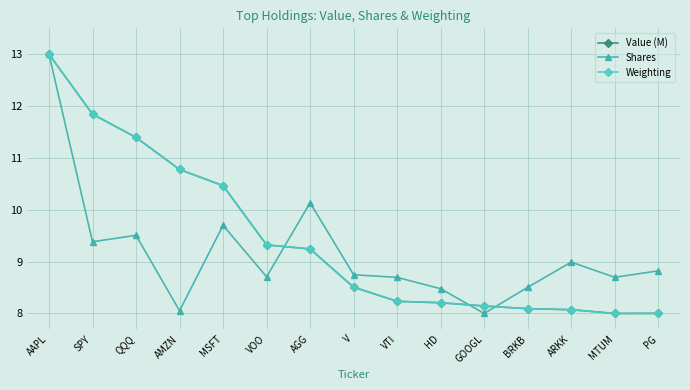

How many lines are shown in the chart?

3